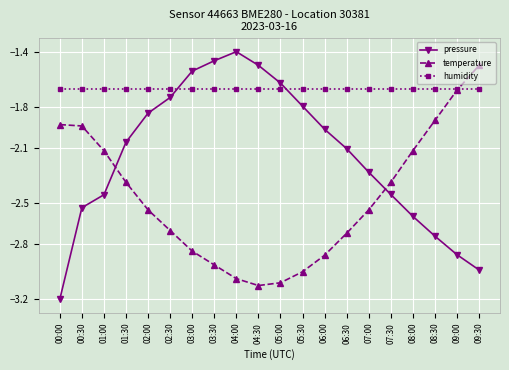

At which label does pressure first exceed -2?

02:00